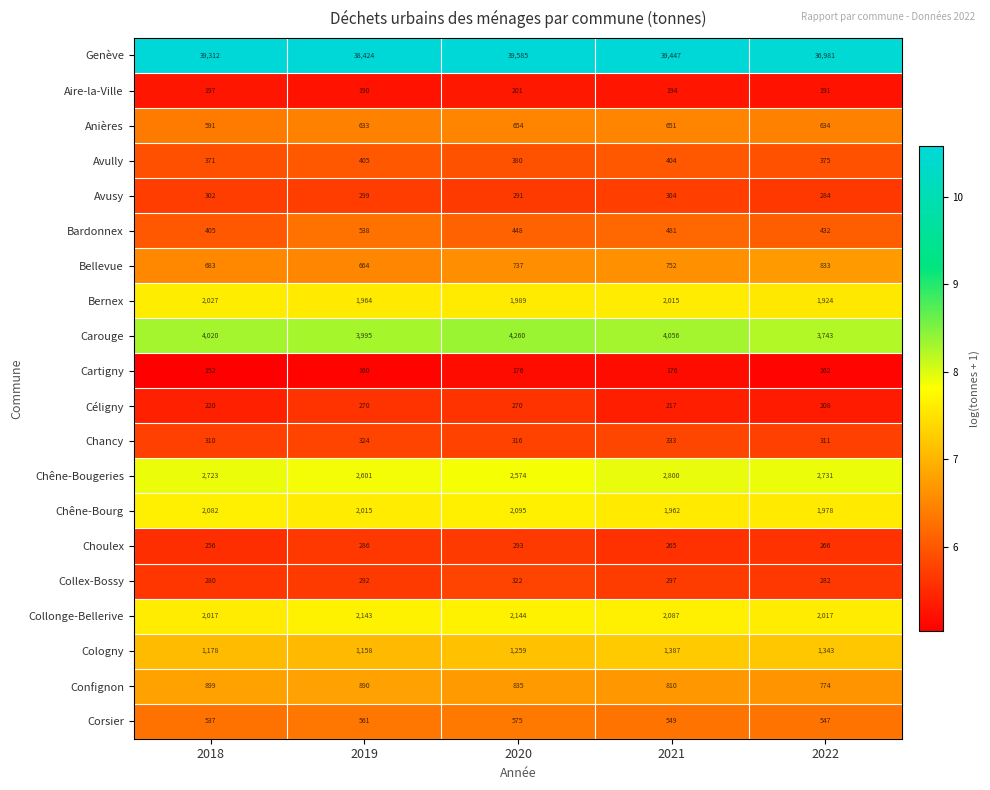

Which category has the highest value in the Chêne-Bougeries series?

2021